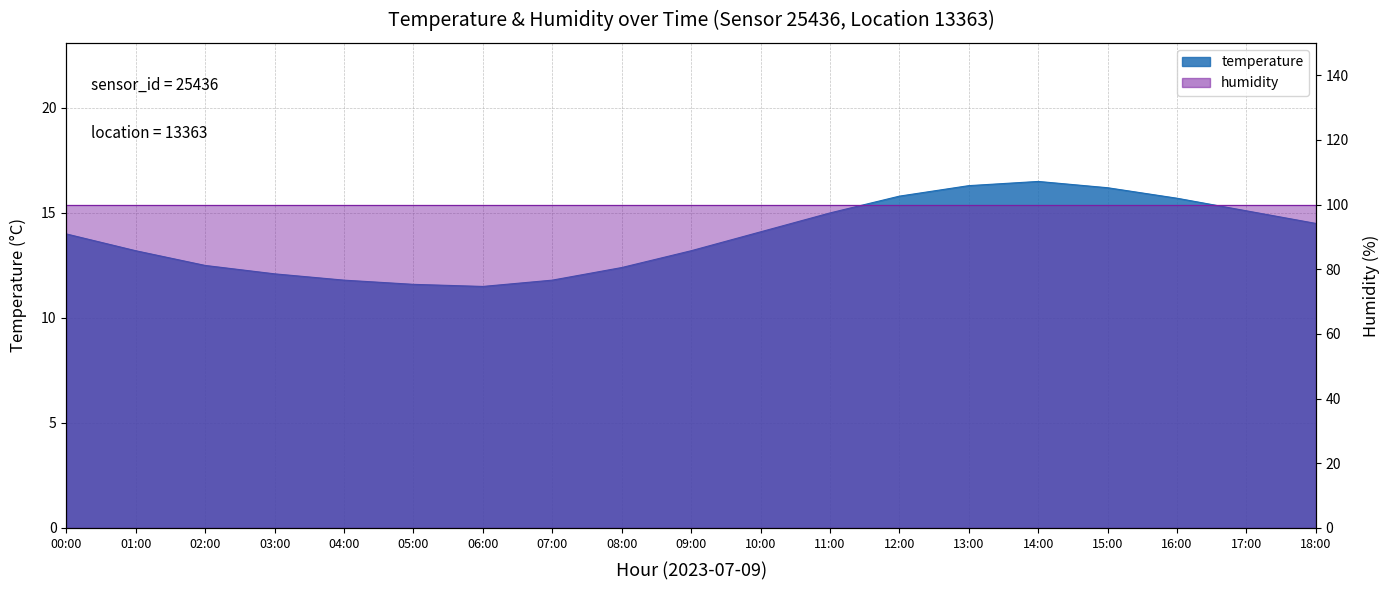

How many data points are less than 14?

9